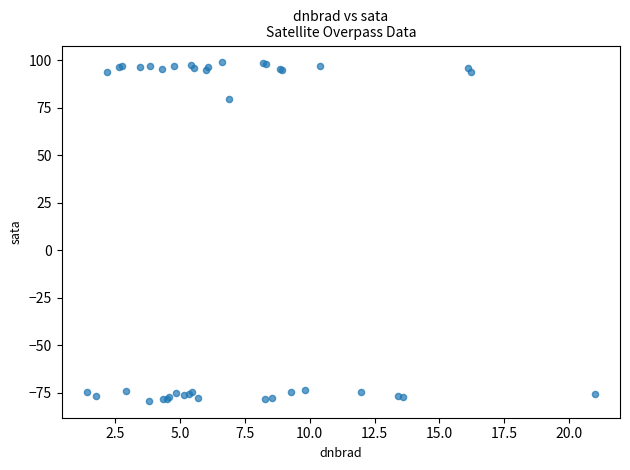

What Y value in the scatter plot is closest to 9?

79.7